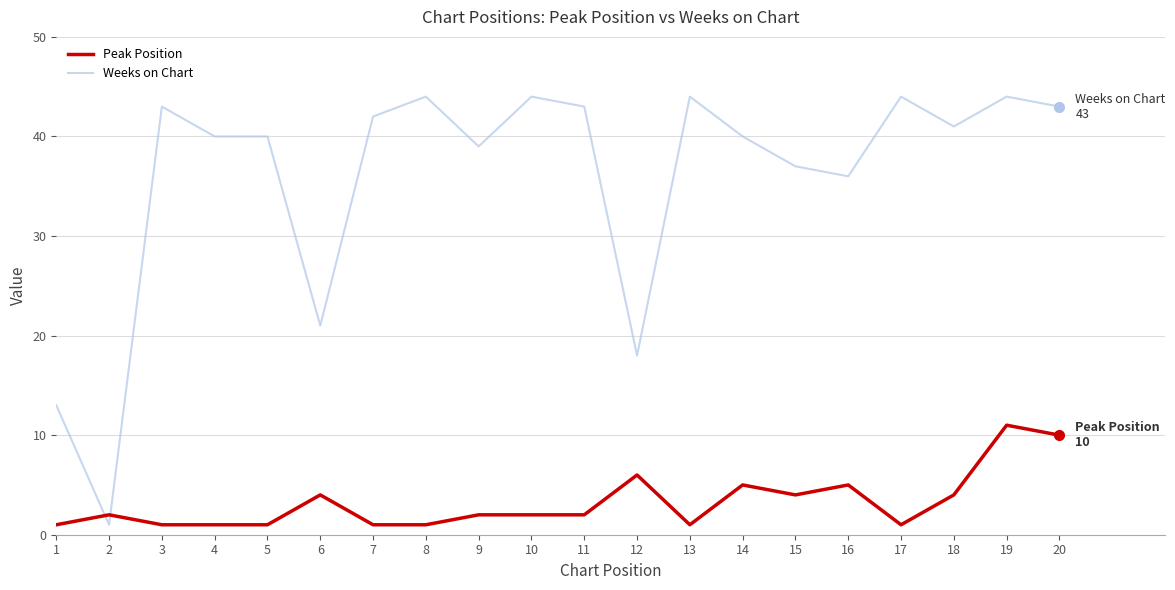

The value of Peak Position at 10 is 2. True or false?

True